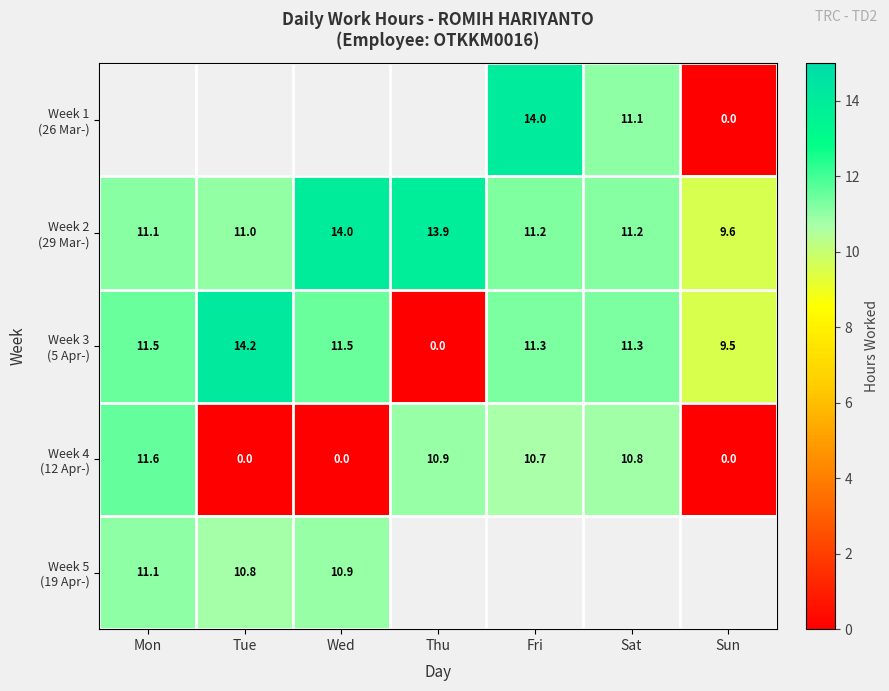

Which series has the largest range (max minus min)?

Week 3 (5 Apr-)